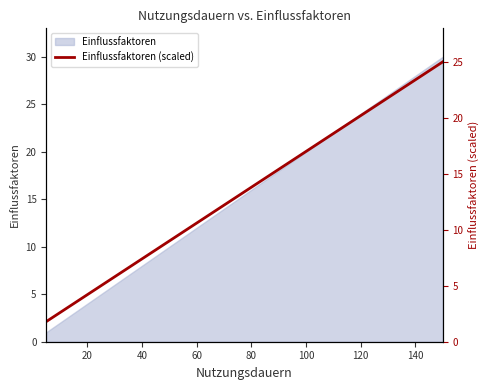

Count the number of values greater than 13.

15